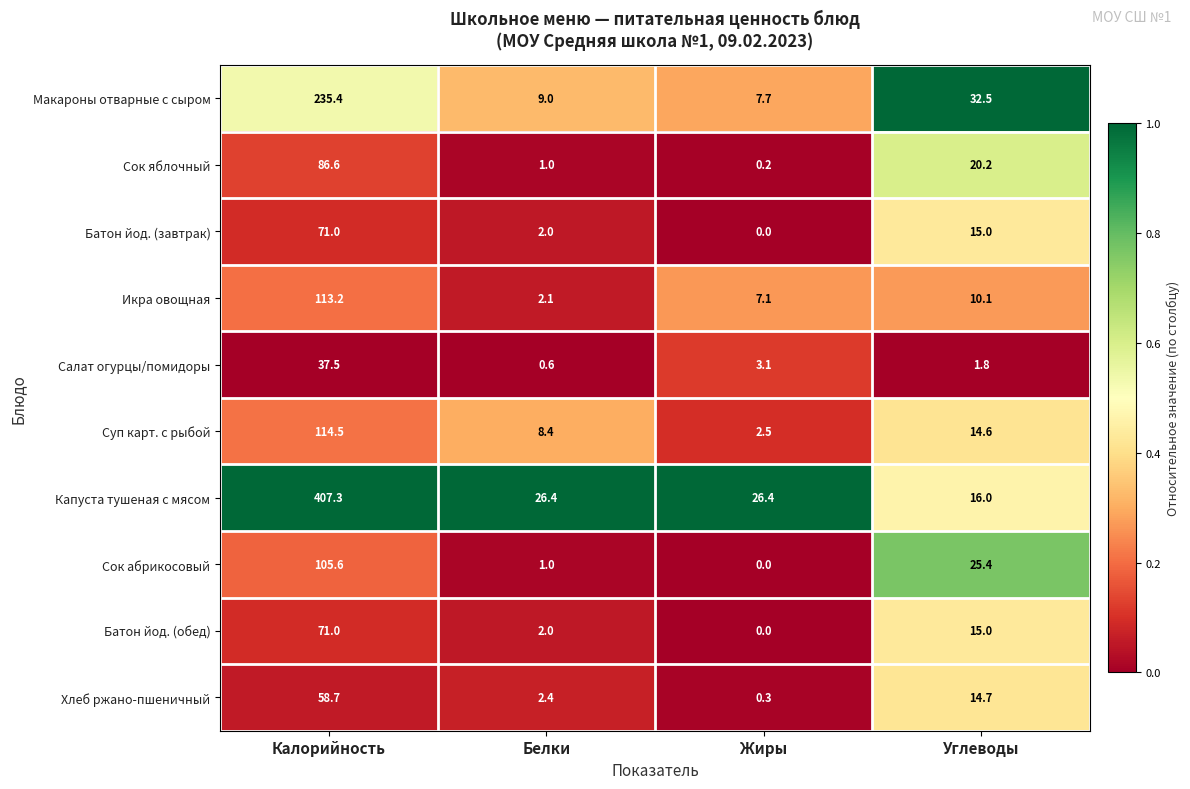

What is the greatest value displayed?

407.3